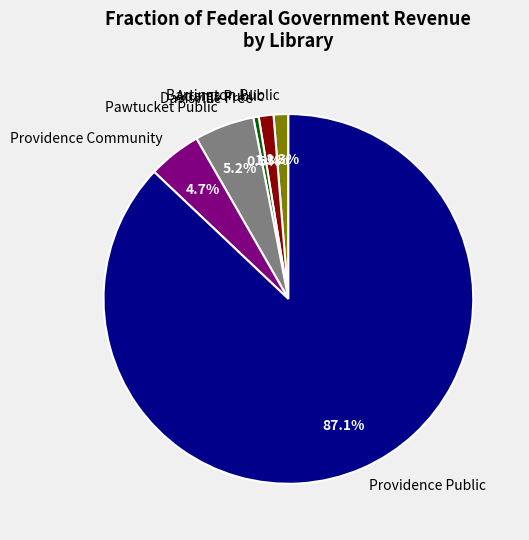

How many segments does this pie chart have?

6